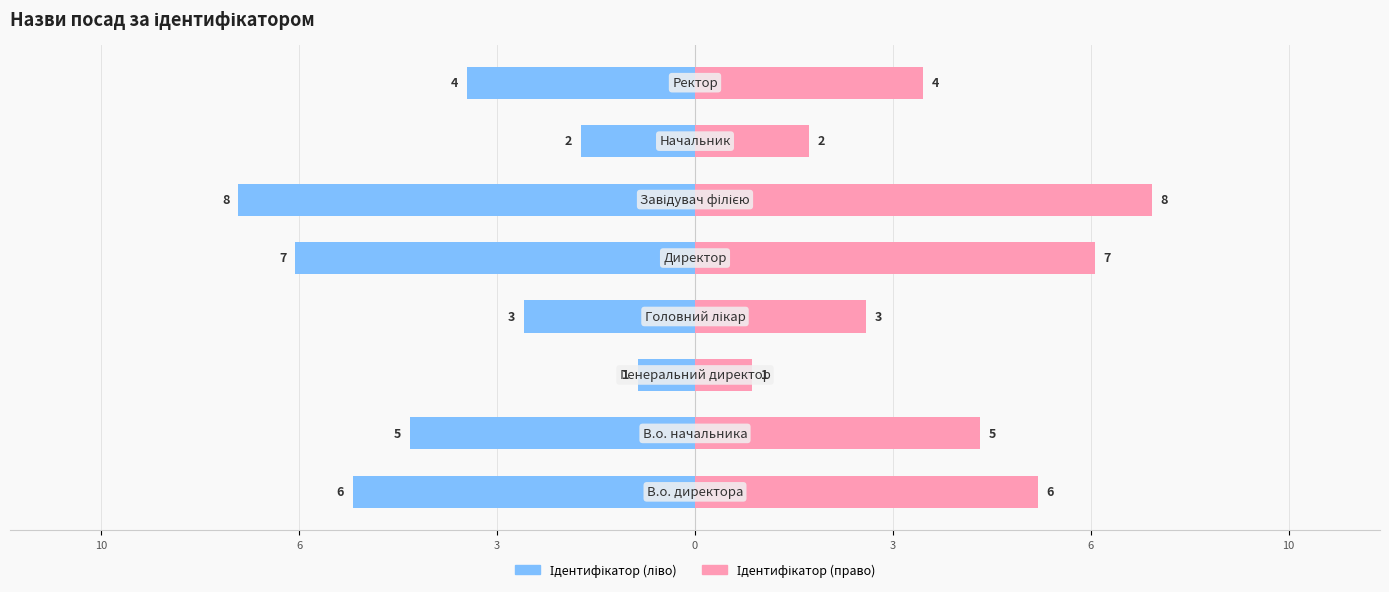

What is the sum of all Ідентифікатор values?

-36